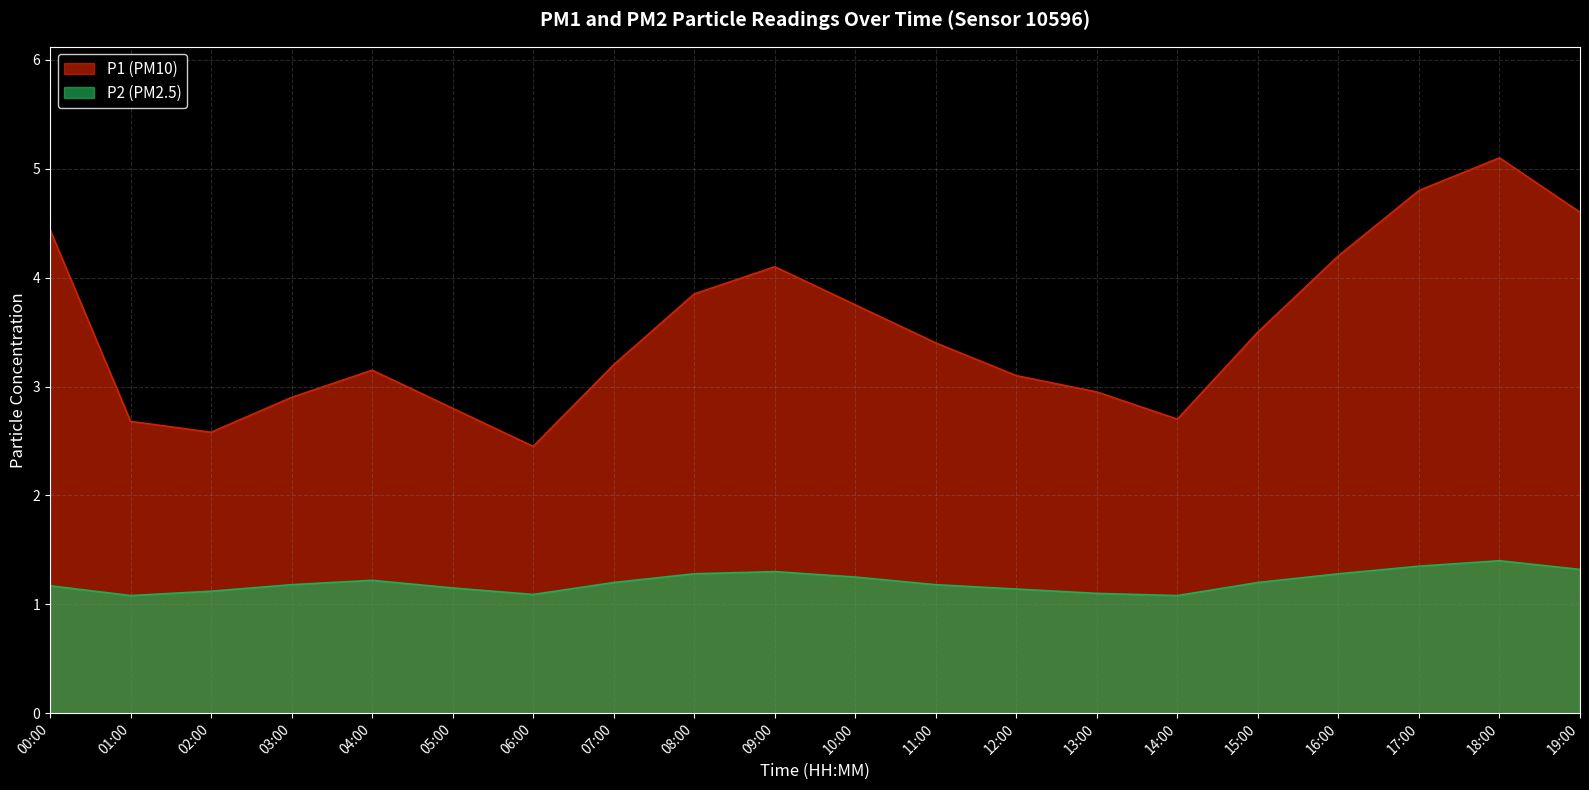

What is the difference between the highest and lowest values at 04:00?

1.9